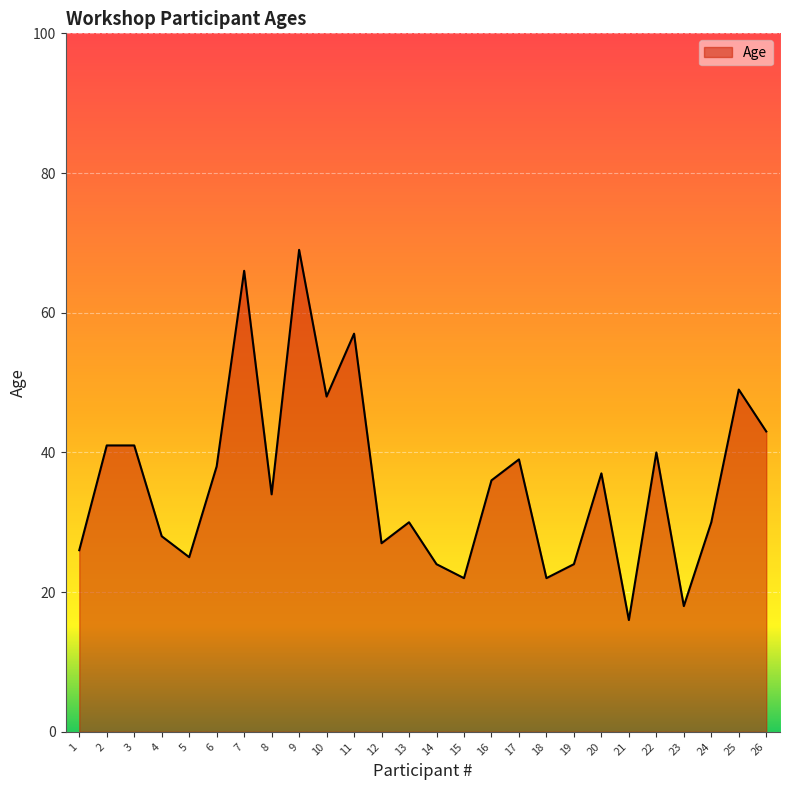

Read the value at 25, to the nearest 10.

50